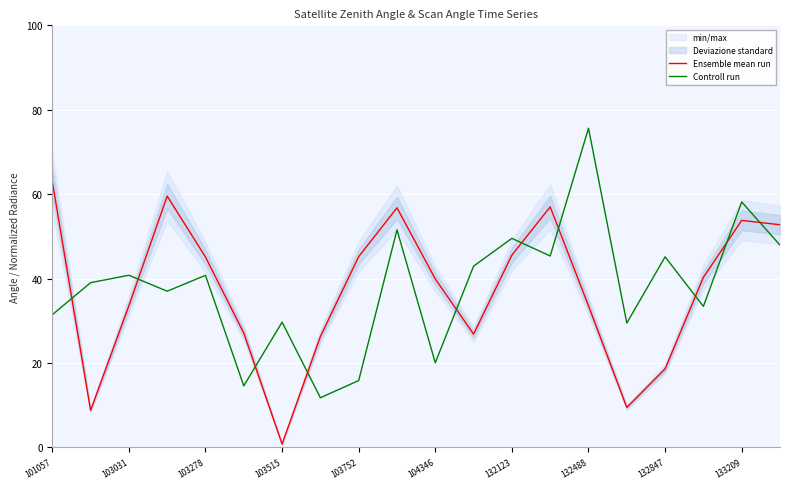

At which label does Controll run reach its peak?

132488